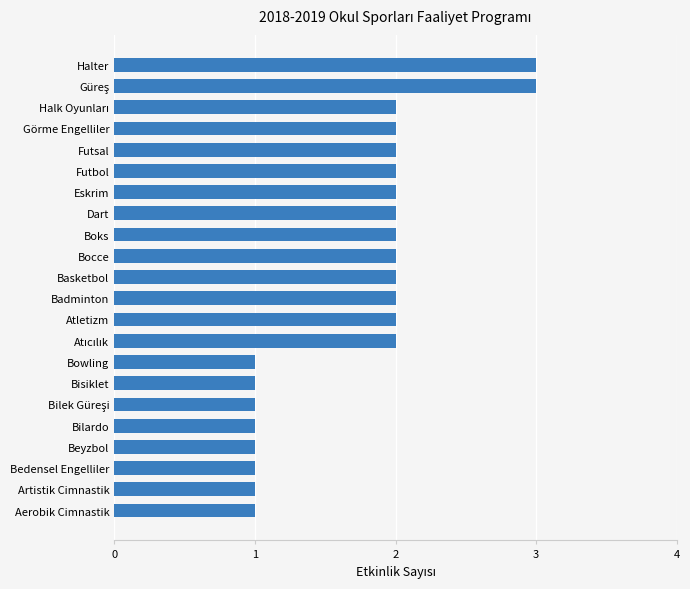

What is the maximum value shown in the chart?

3